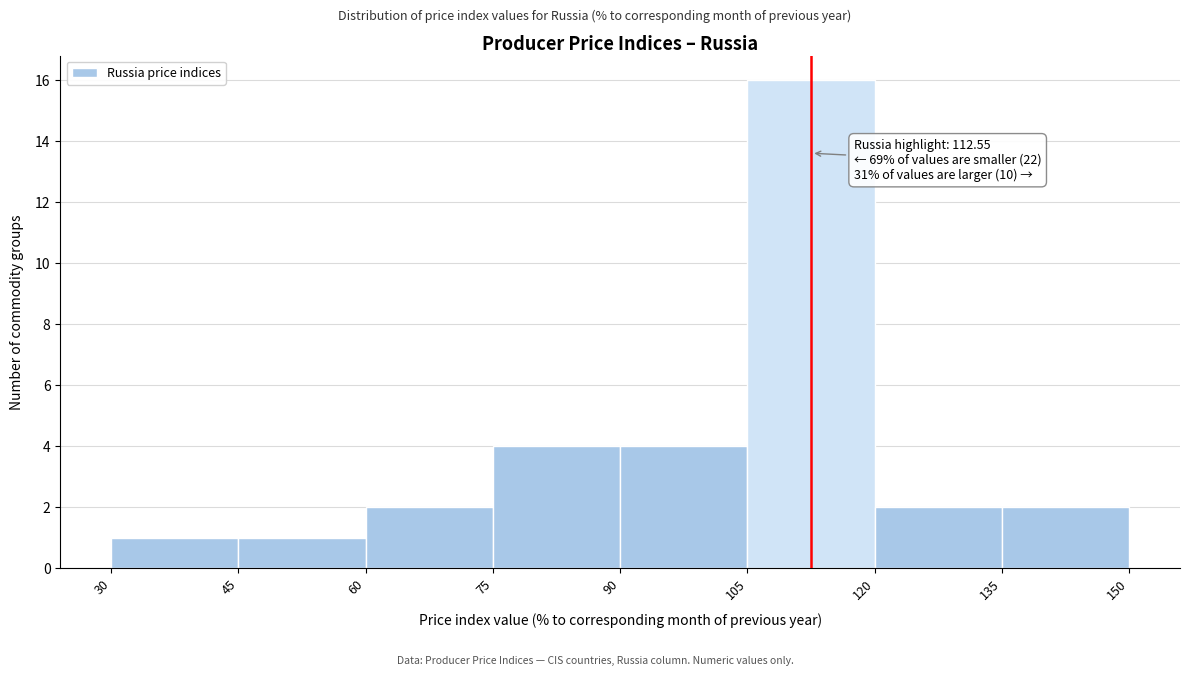

Over which range of the x-axis is the bar tallest?

105 to 120